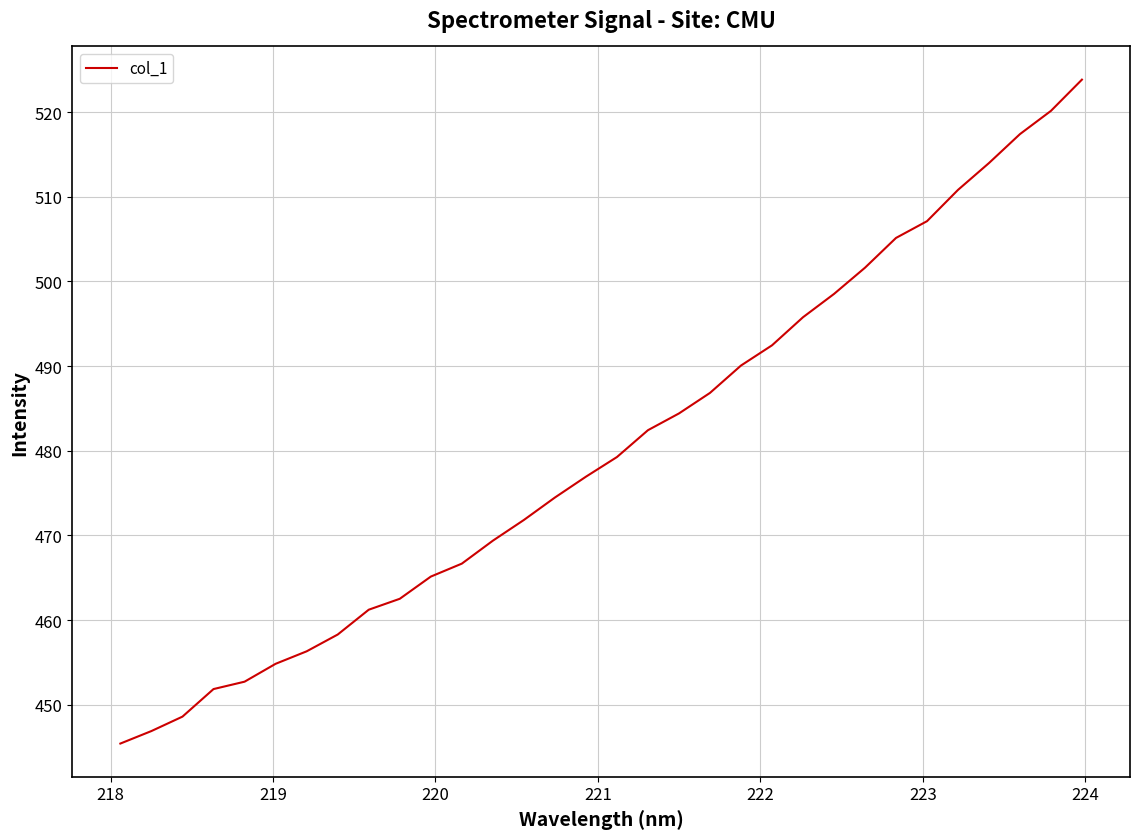

What is the smallest value displayed?

445.4